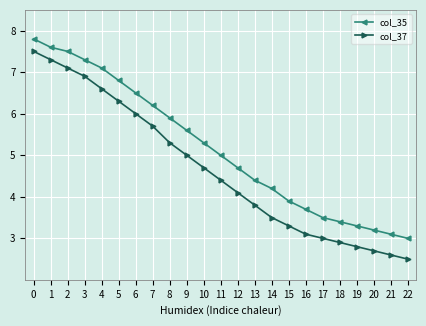

What is the difference between the second highest and second lowest values in the col_35 series?

4.5